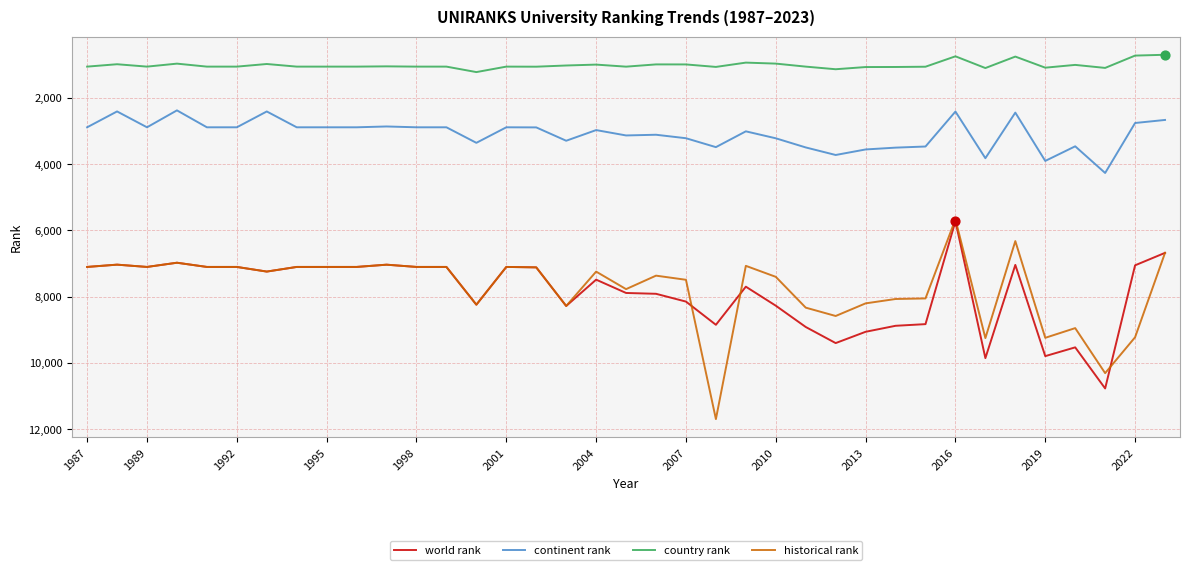

Which series has the largest range (max minus min)?

historical rank